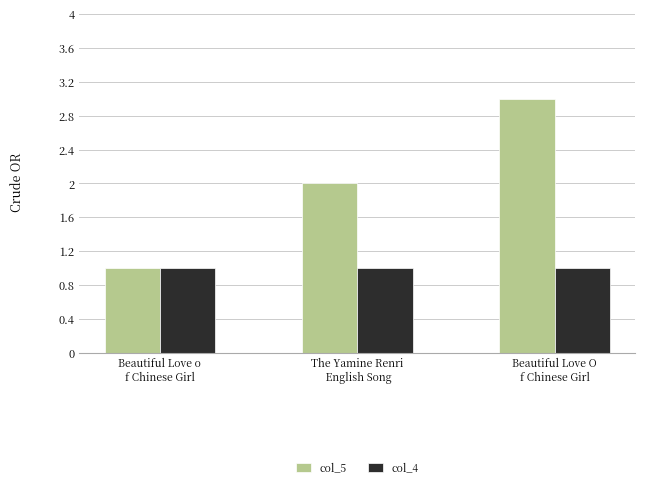

Which series has the largest total across all categories?

col_5